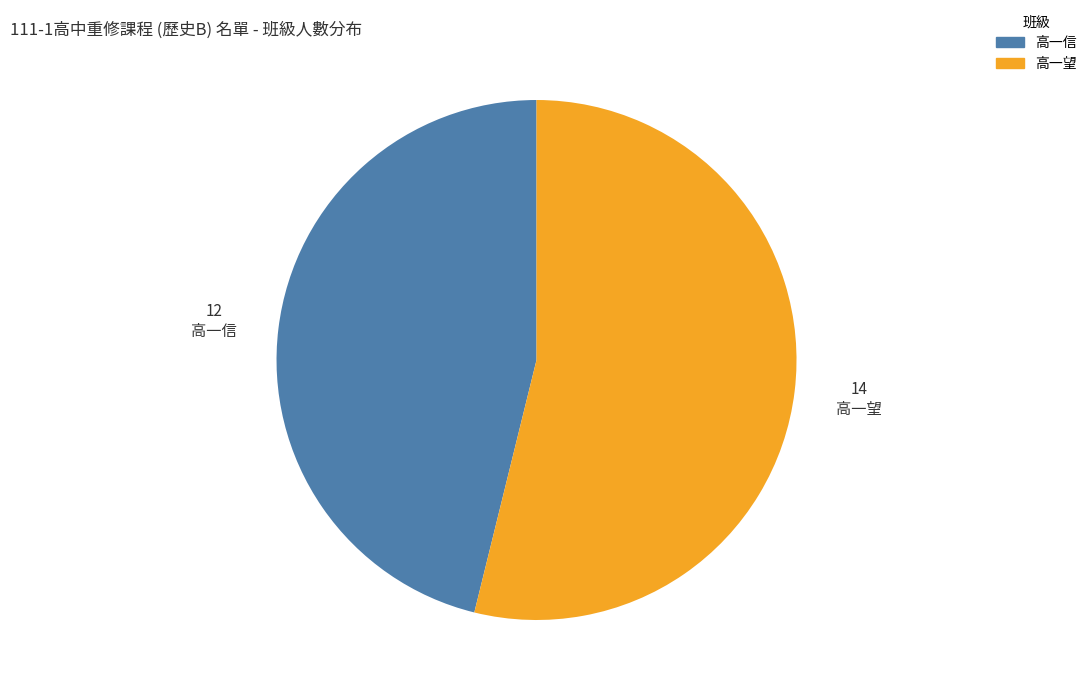

Count the number of slices in the pie.

2